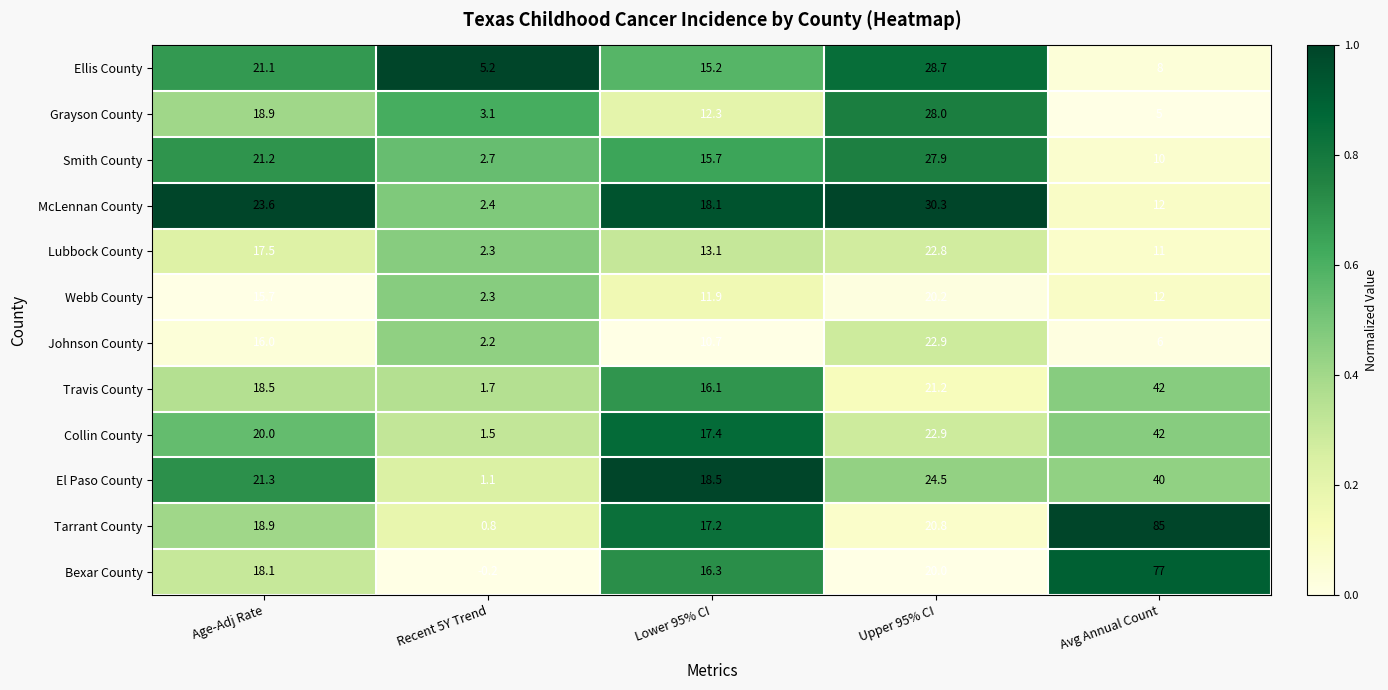

Where does the Grayson County series first go above 12?

Age-Adj Rate